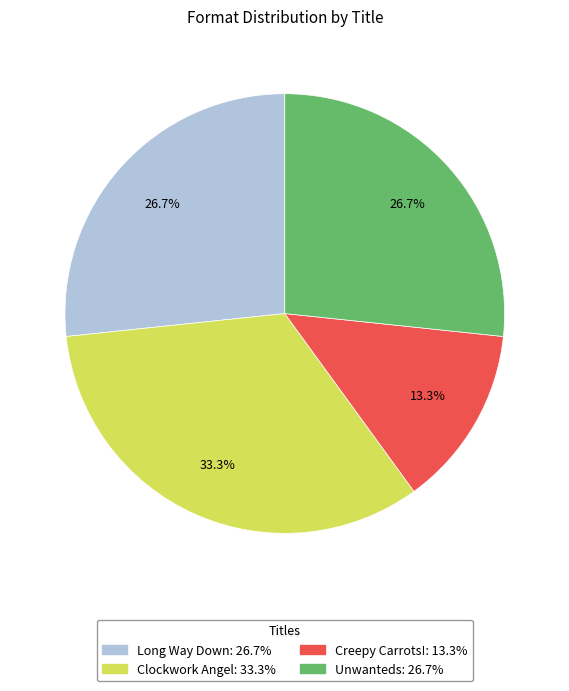

To the nearest percent, what is the average slice percentage?

25%